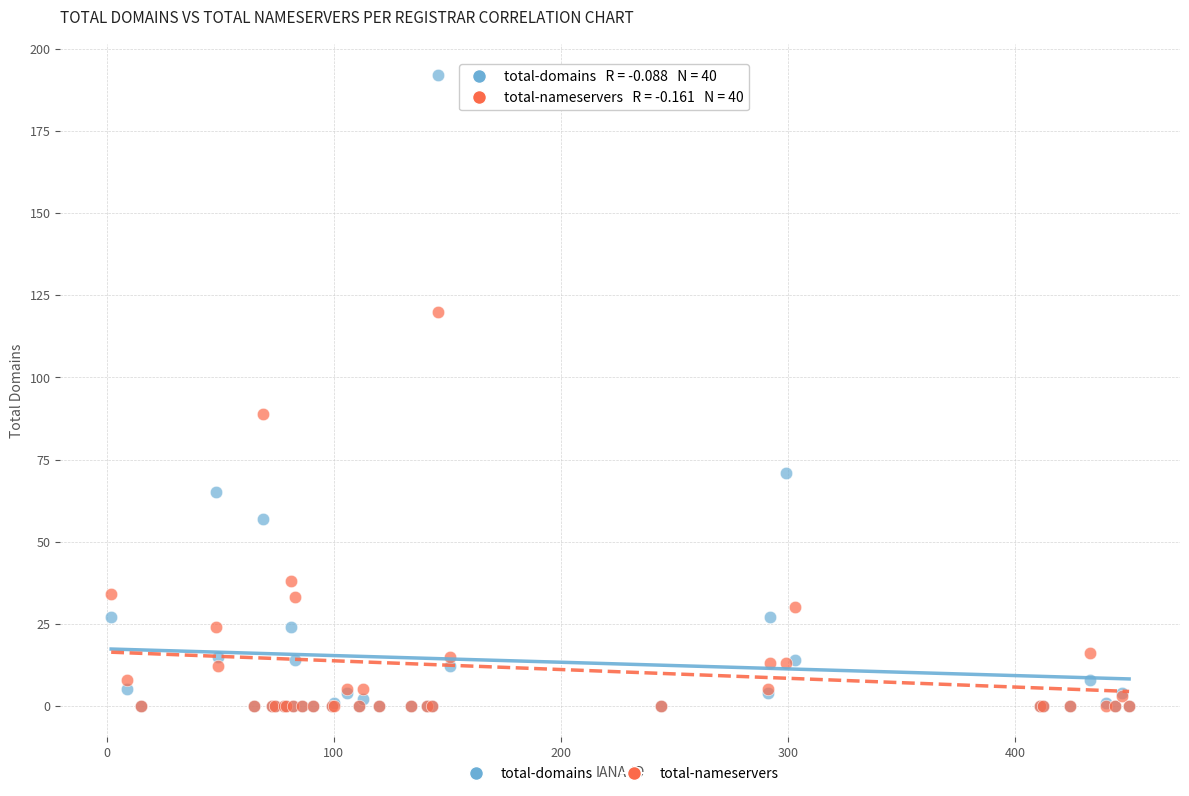

What are all the series names shown in the legend?

total-domains, total-nameservers